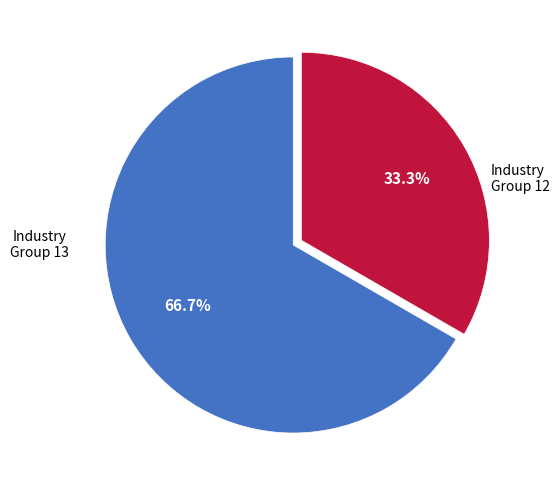

Does any single category account for the majority?

Yes